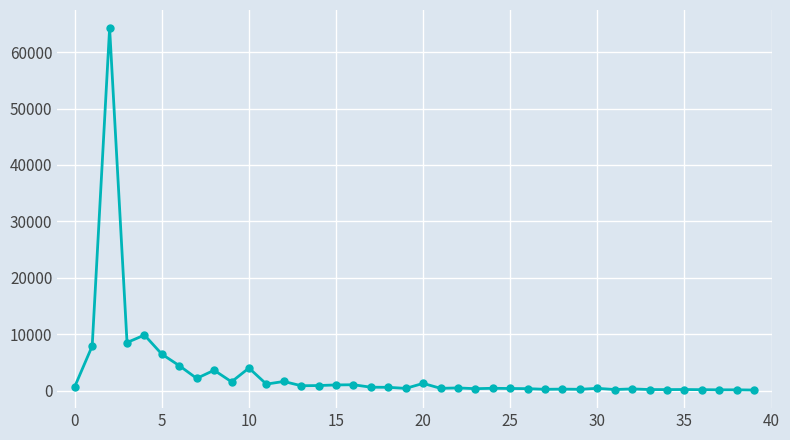

What is the average value?

3199